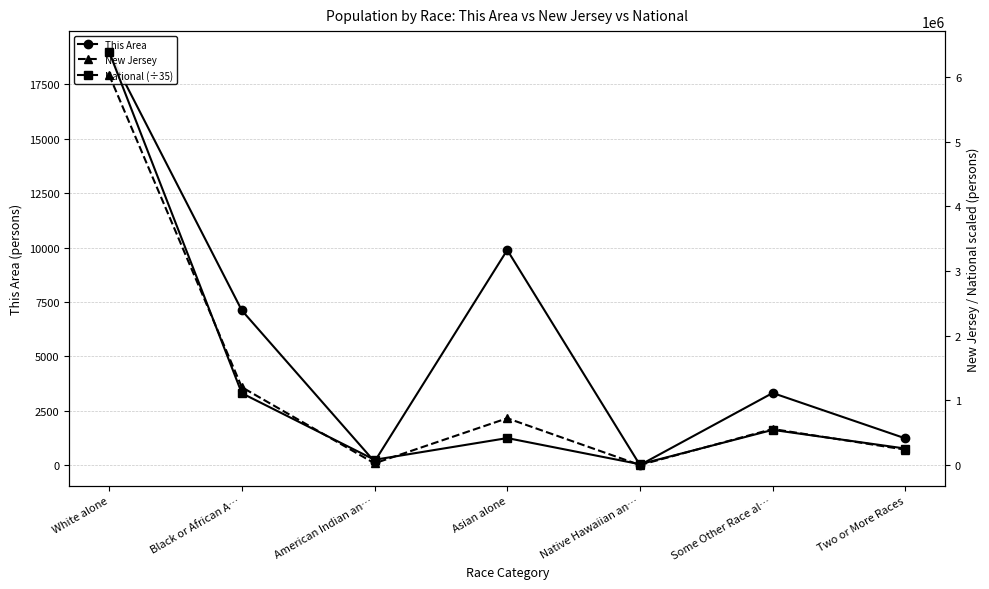

Where is New Jersey nearest to the value 3016145?

Black or African A…